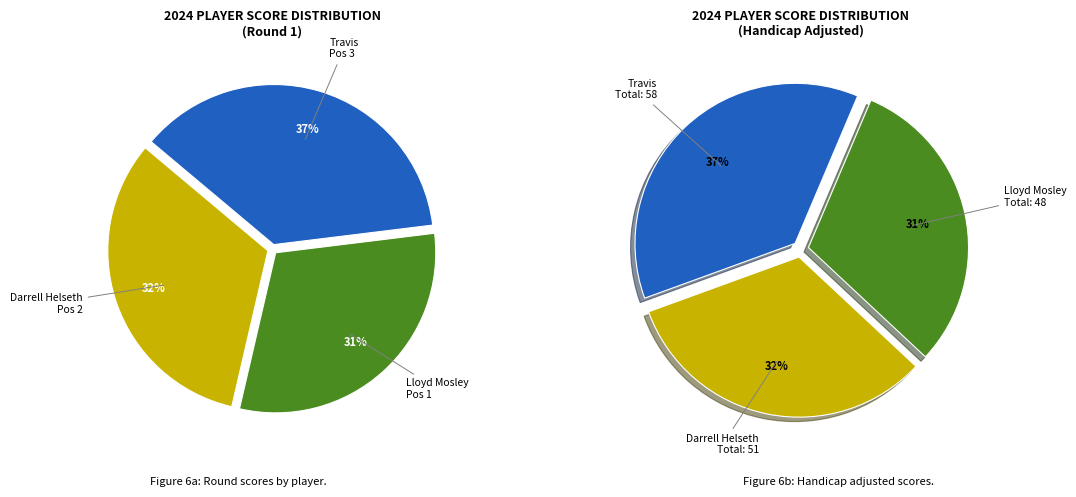

Is it true that Lloyd Mosley is 31% of the pie?

True